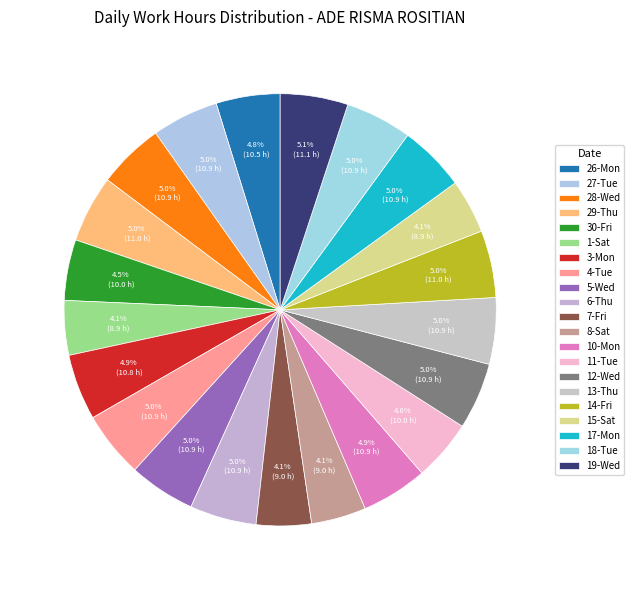

Does 19-Wed account for over 50% of the chart?

No